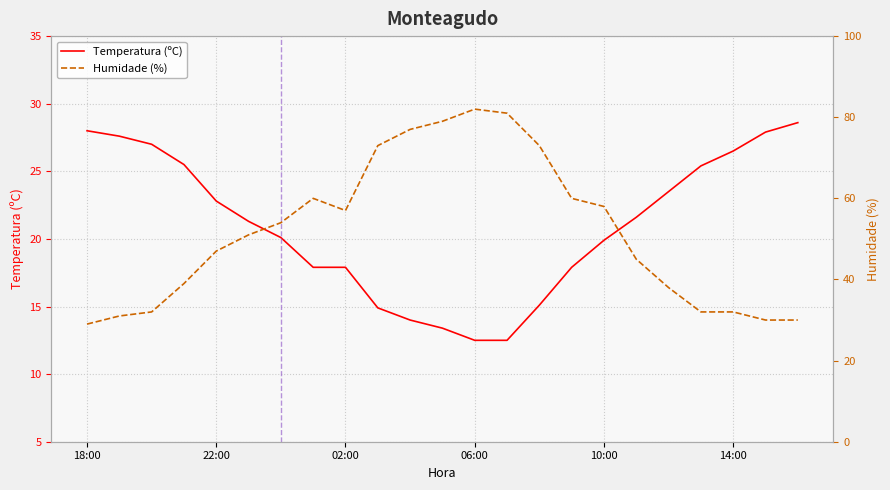

What is the minimum value for Temperatura (ºC)?

12.5